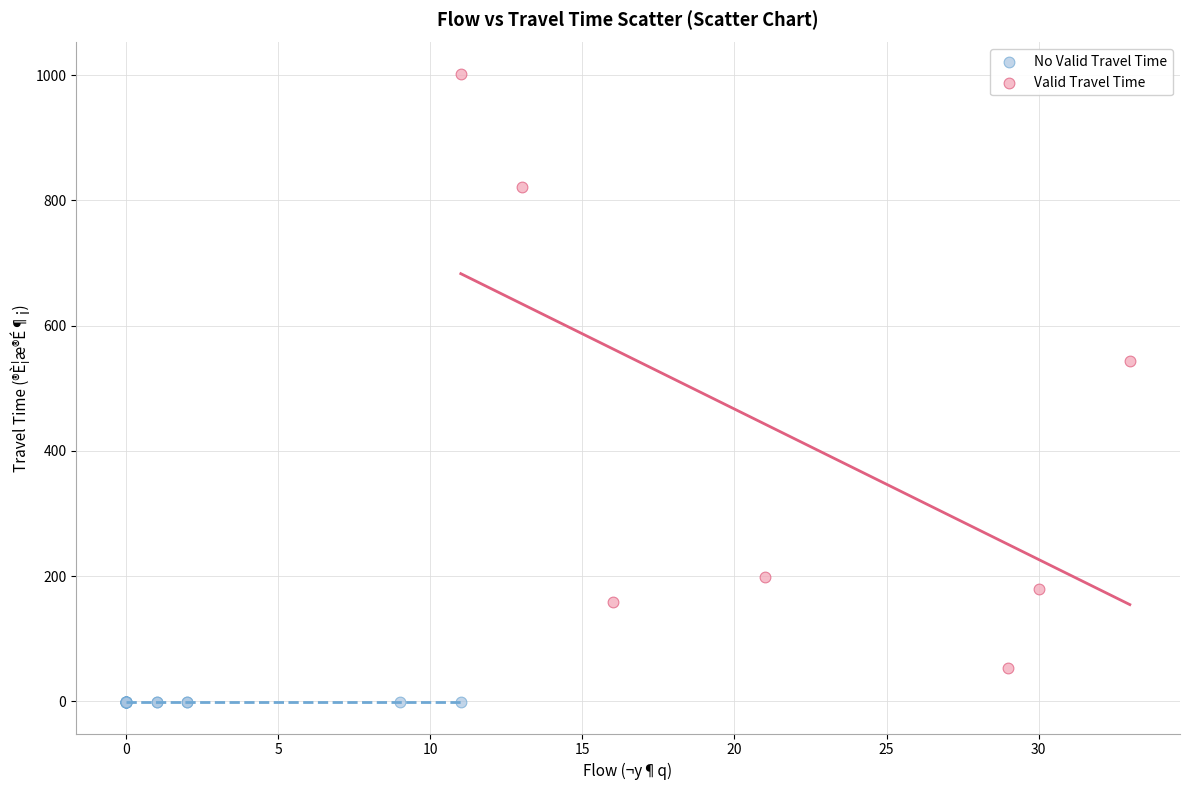

Which series contains the highest Y value?

Valid Travel Time